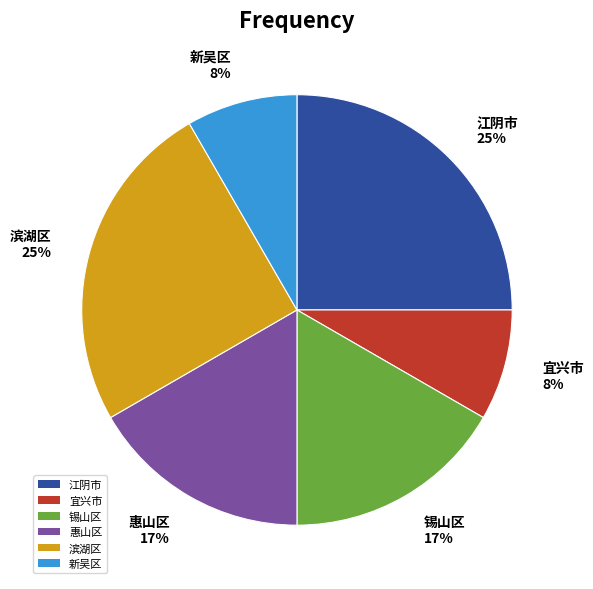

To the nearest percent, what is the average slice percentage?

17%